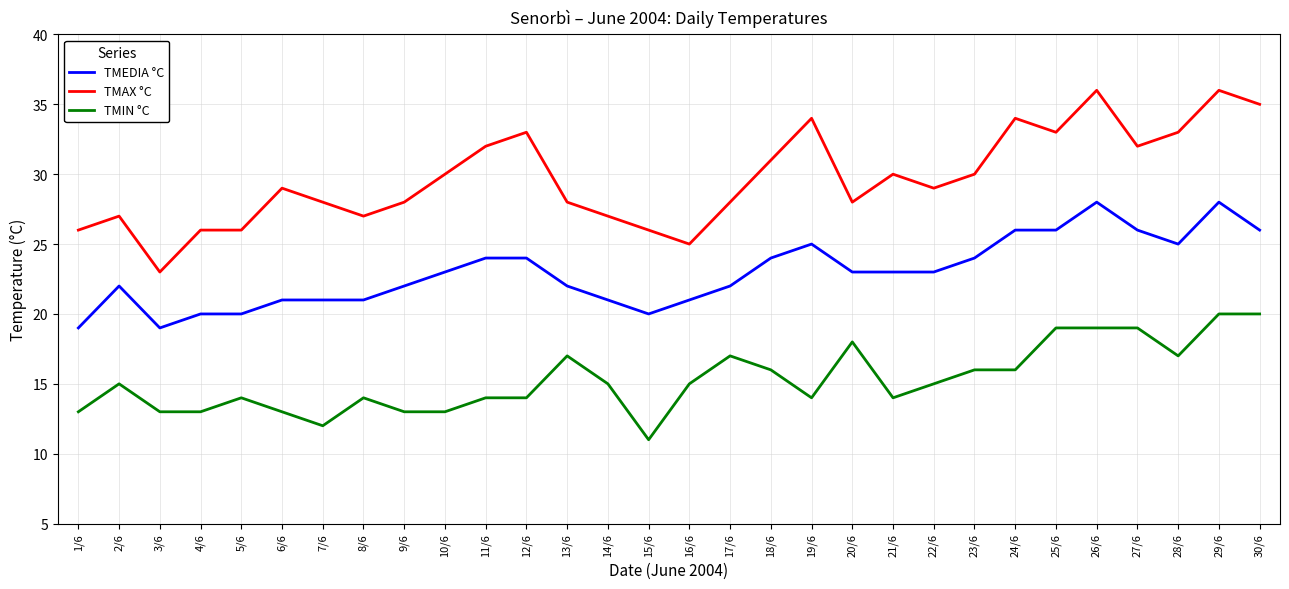

Is the value of TMEDIA °C at 4/6 greater than the value of TMAX °C at 8/6?

No